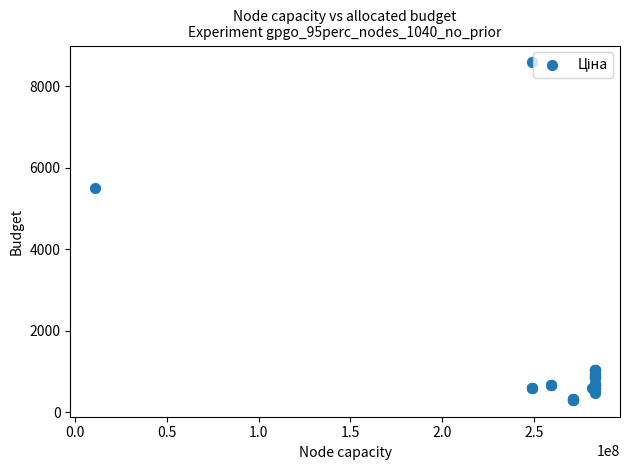

What Y value in the scatter plot is closest to 4440?

5497.3